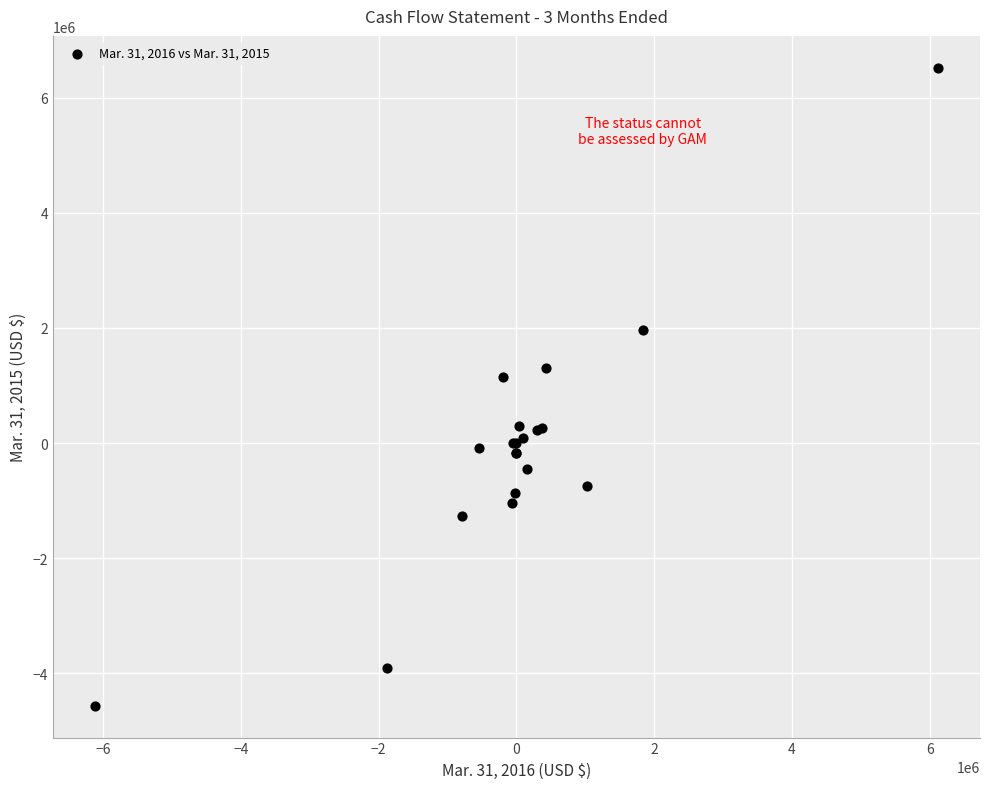

What Y value in the scatter plot is closest to 977867?

1141438